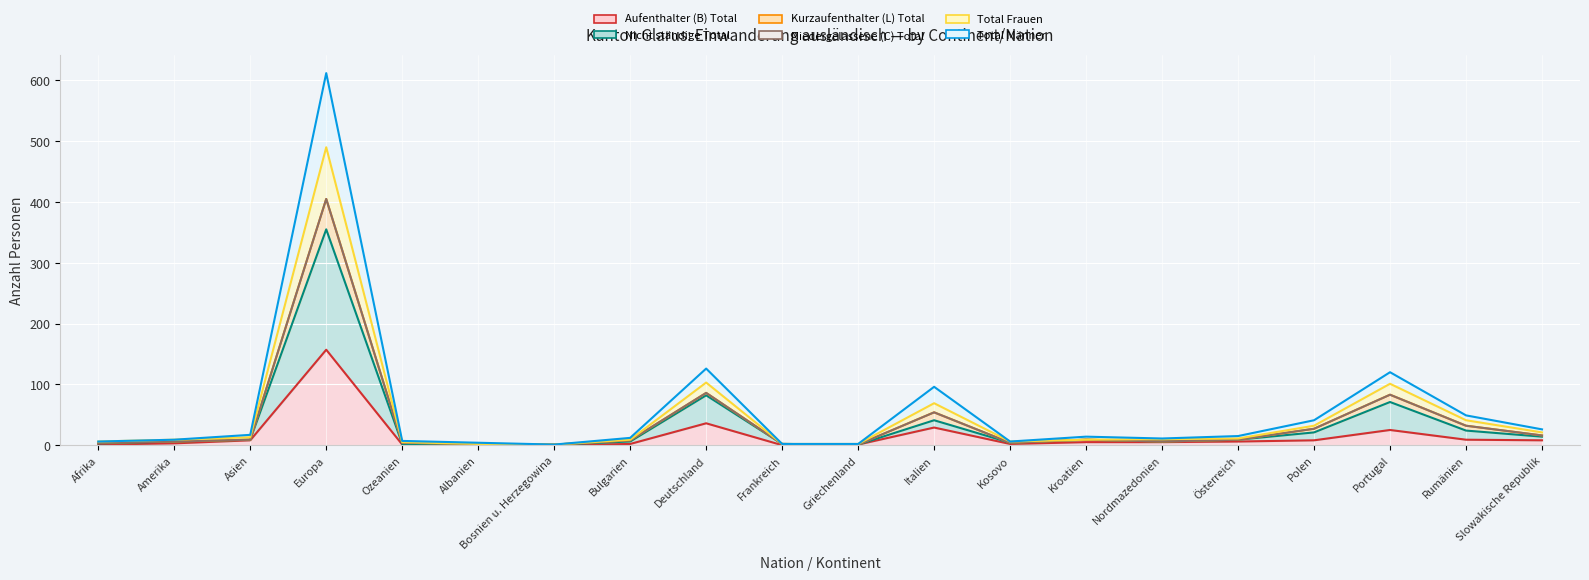

At which label does Total Frauen reach its minimum?

Bosnien u. Herzegowina